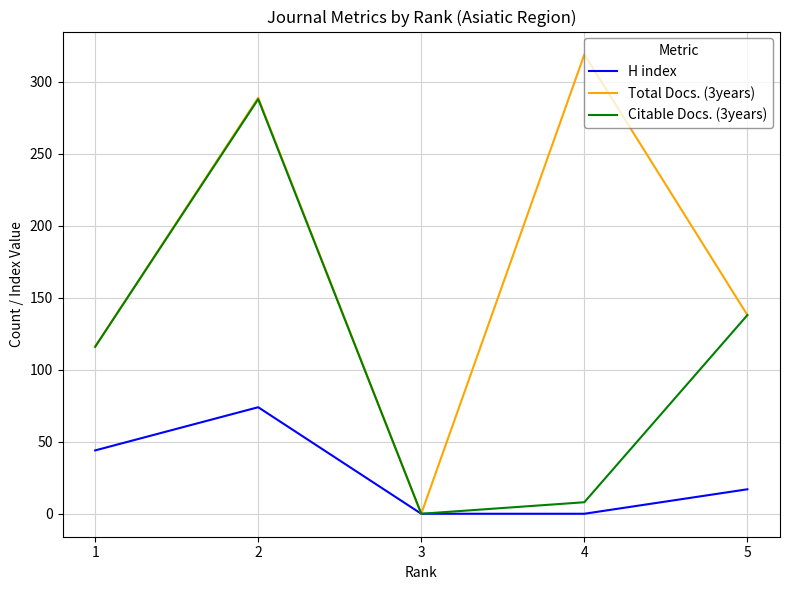

What is the maximum value for H index?

74